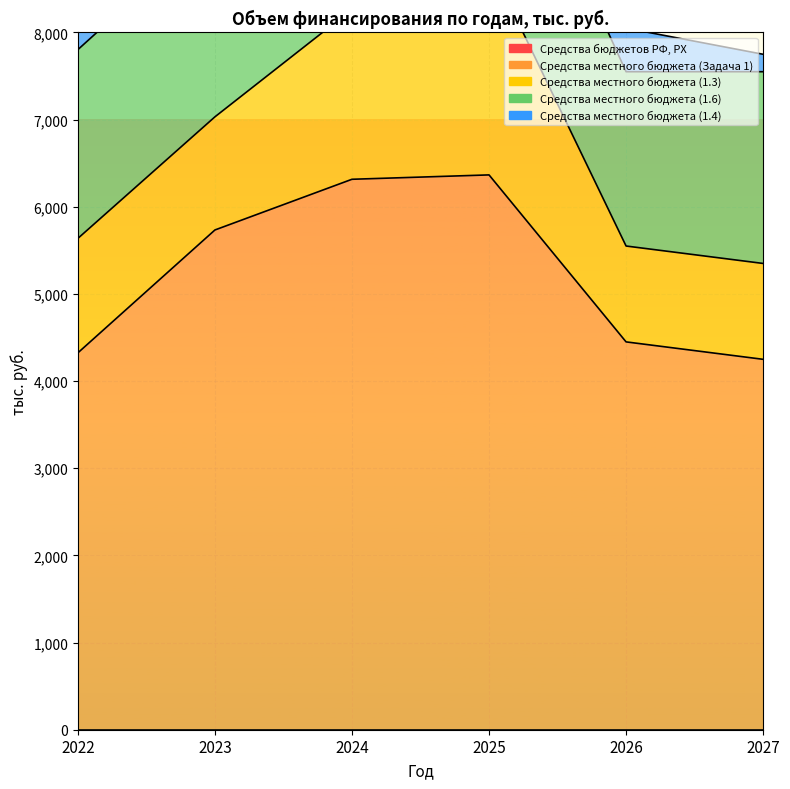

Reading left to right, transcribe all the data shown in this chart.

Средства бюджетов РФ, РХ: 2022=0.0	2023=0.0	2024=0.0	2025=0.0	2026=0.0	2027=0.0
Средства местного бюджета (Задача 1): 2022=4324.3	2023=5734.1	2024=6315.8	2025=6366.0	2026=4450.0	2027=4250.0
Средства местного бюджета (1.3): 2022=1313.0	2023=1298.1	2024=1950.0	2025=2442.0	2026=1100.0	2027=1100.0
Средства местного бюджета (1.6): 2022=2166.0	2023=2195.0	2024=2455.0	2025=2190.6	2026=2000.0	2027=2200.0
Средства местного бюджета (1.4): 2022=410.0	2023=485.0	2024=755.0	2025=1064.8	2026=500.0	2027=200.0